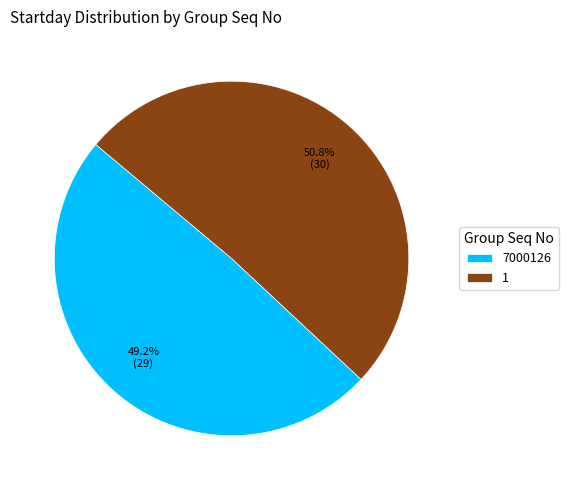

To the nearest percent, what is the average slice percentage?

50%